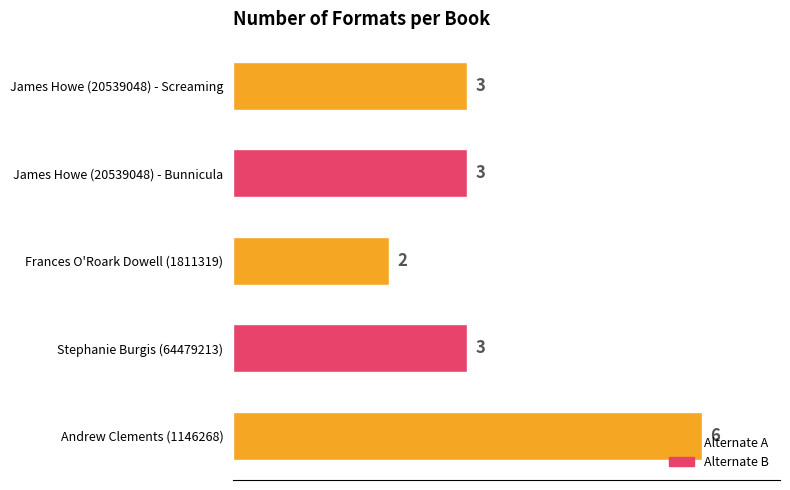

Approximately how many times larger is the value at Andrew Clements (1146268) compared to James Howe (20539048) - Bunnicula?

2.0